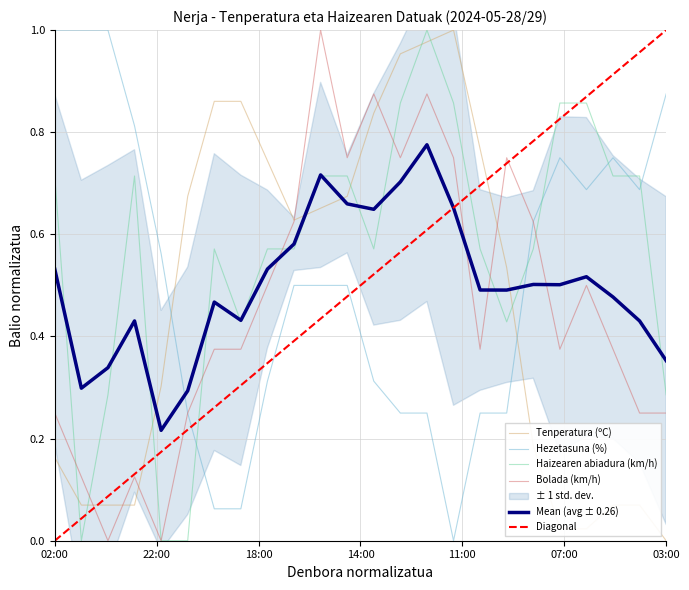

Where is the first local maximum for Bolada (km/h)?

23:00